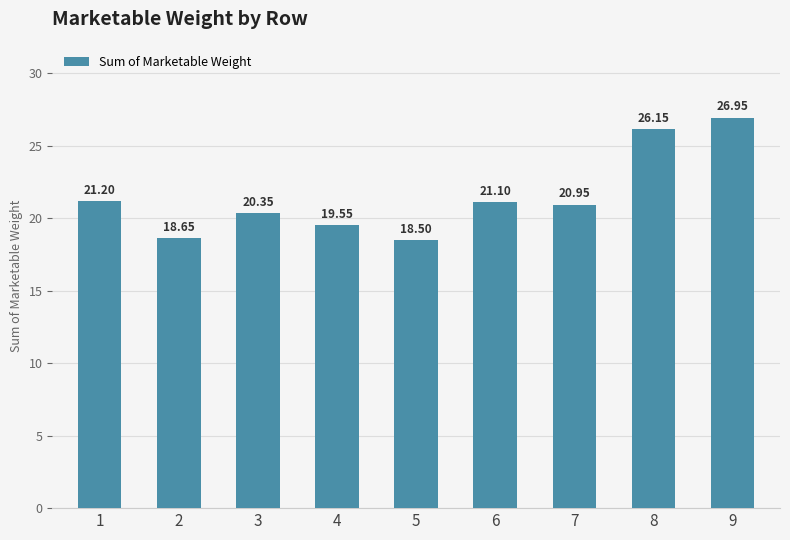

What is the value of the 6th bar from the left?

21.1